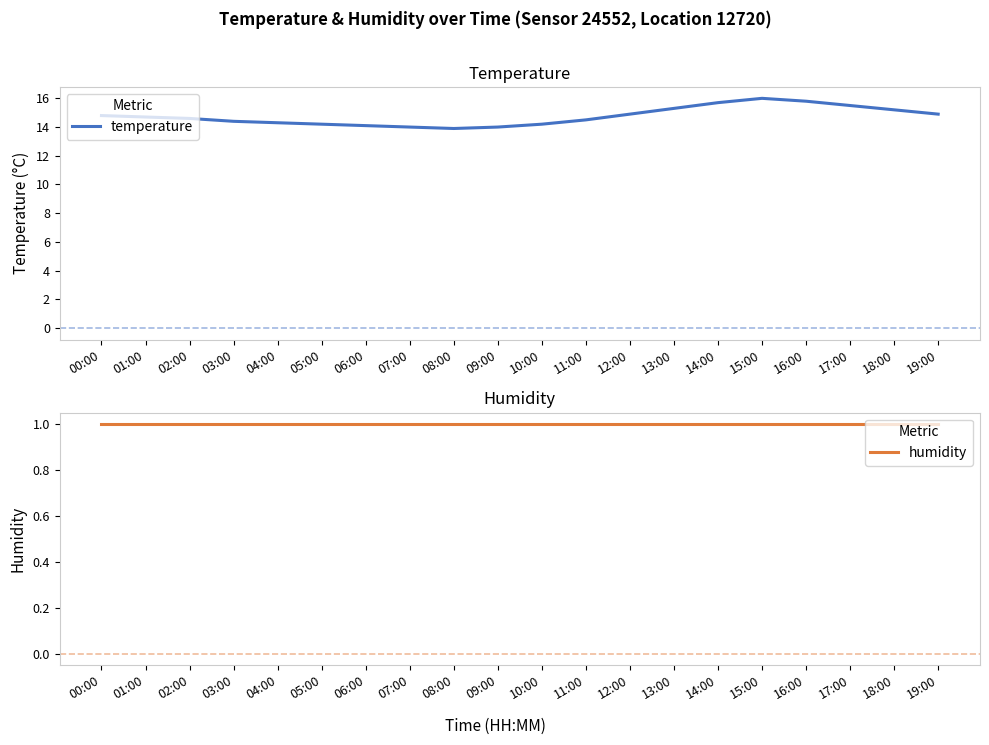

What is the highest value of the temperature series?

16.0